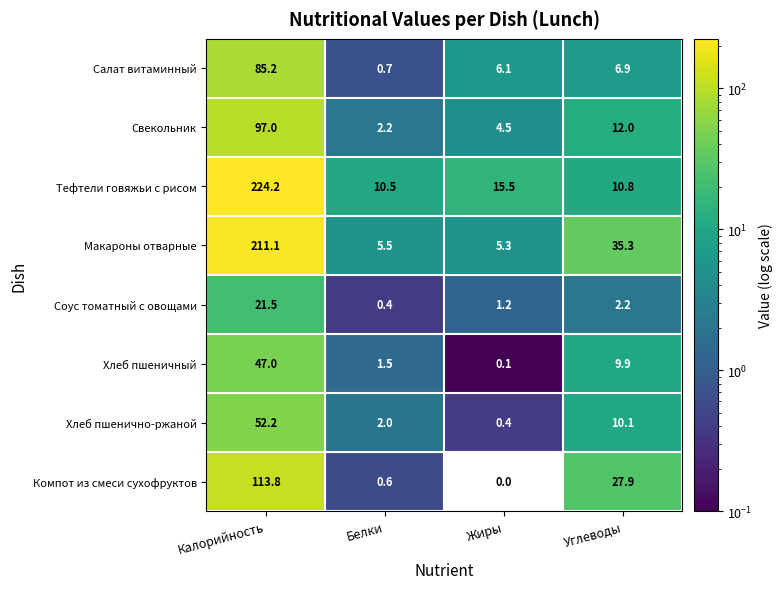

At how many categories does at least one series exceed 54?

1